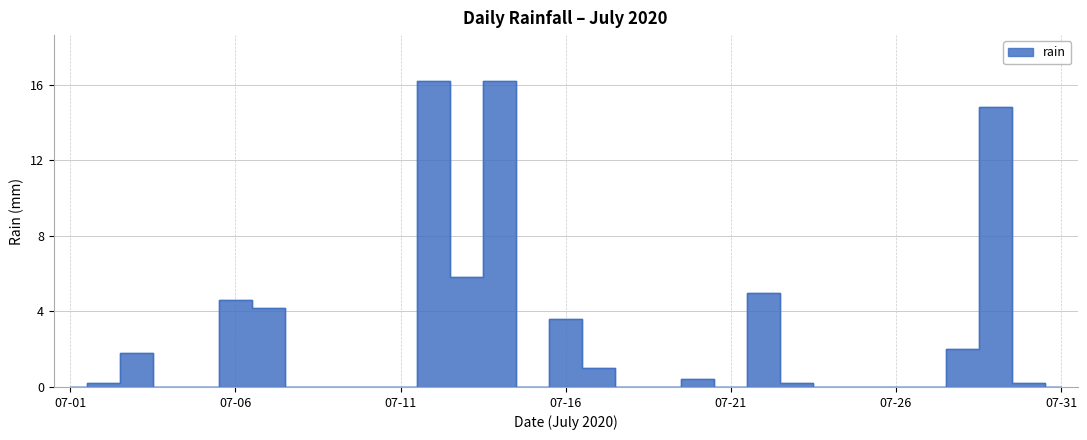

True or false: the data has more than 1 interior local peaks.

True